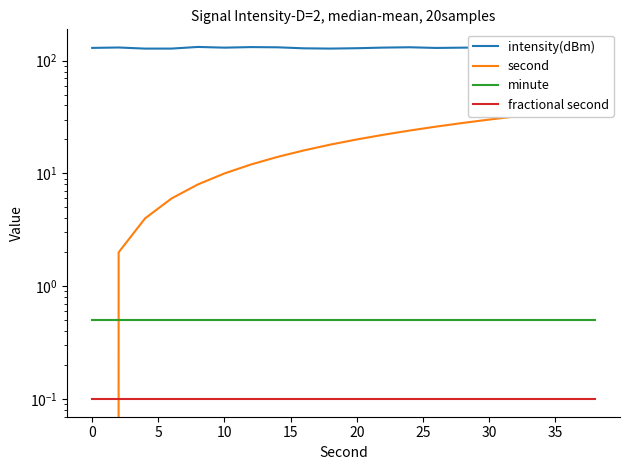

Which series has the widest spread of values?

second